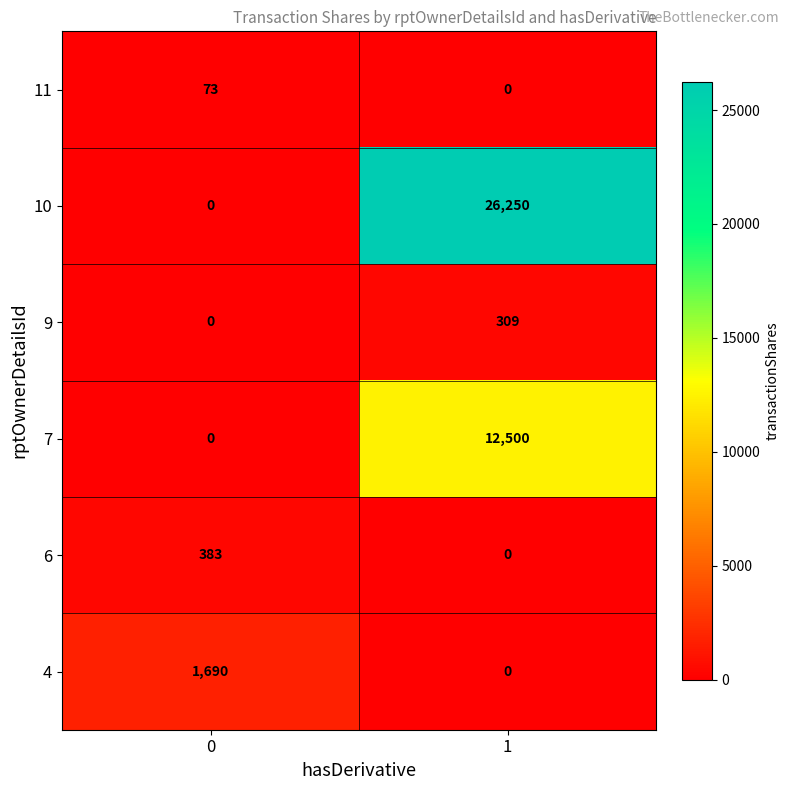

The value of 9 at 1 is 309. True or false?

True